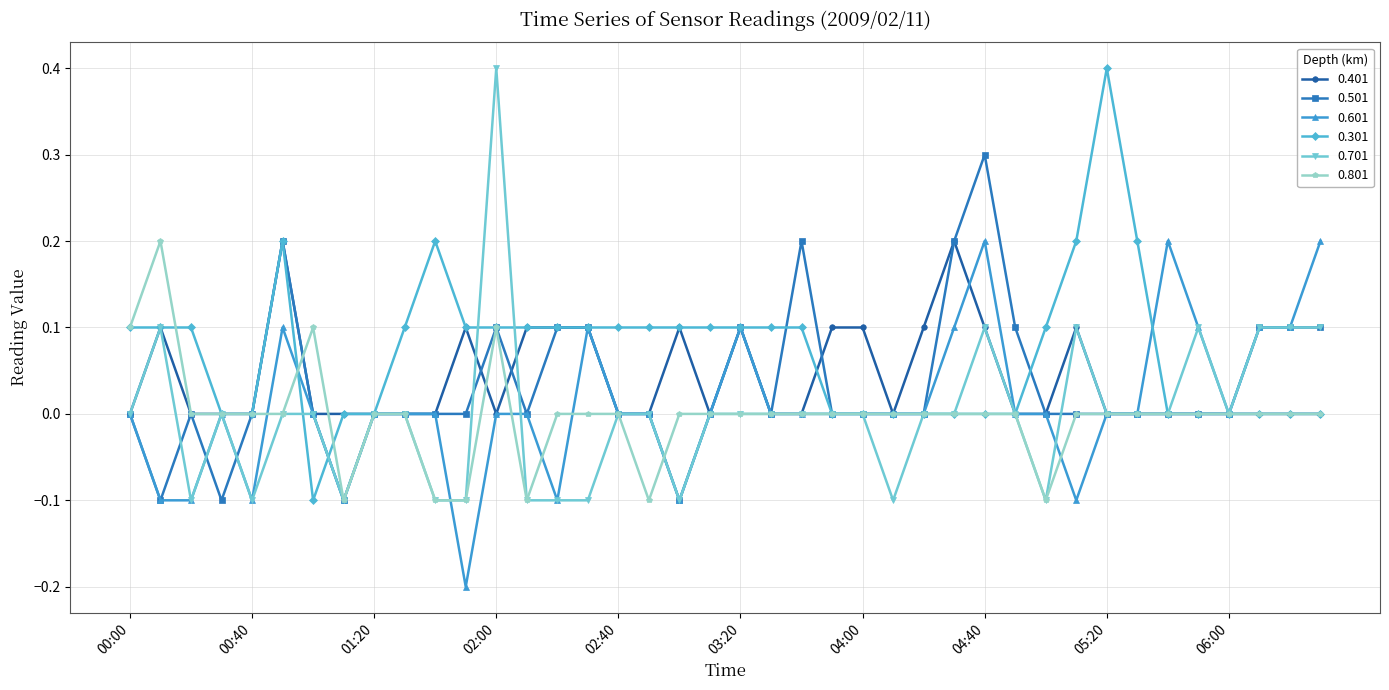

Which series has the largest total across all categories?

0.301